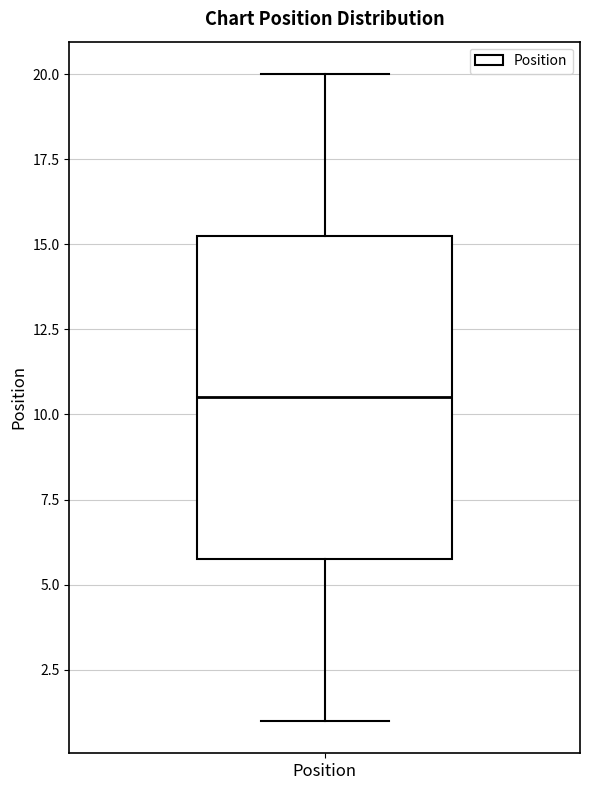

Read this box plot against the y-axis: the position of the median line, the range covered by the box, and the ends of both whiskers. The values are not printed on the chart, so give them approximately, as read against the axis.

median 10.5, box 6.0 to 15.5, whiskers 1.0 to 20.0